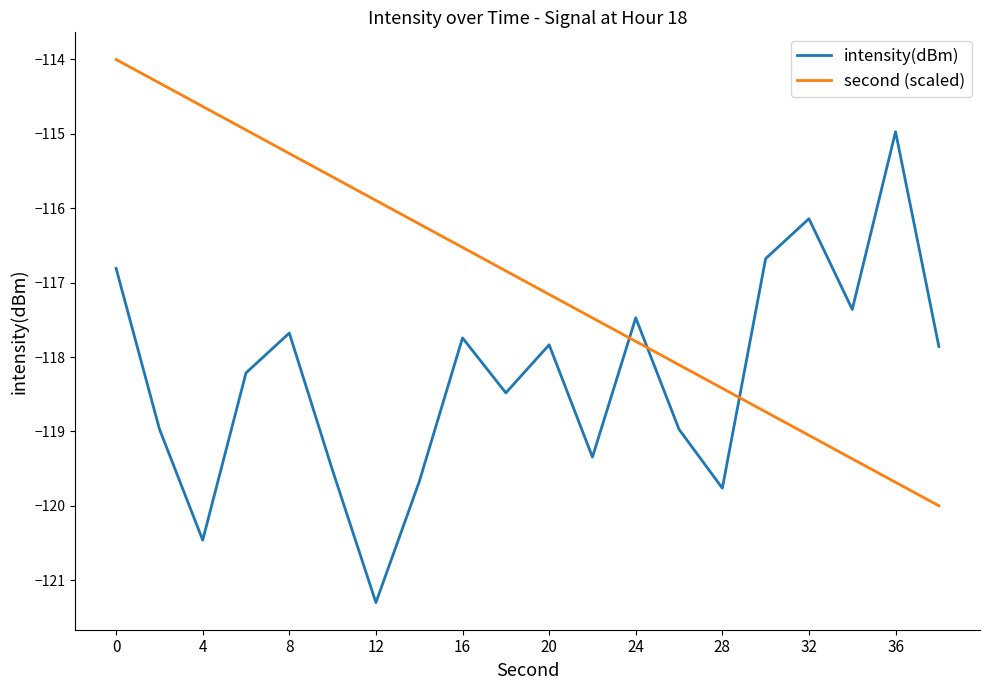

What is the smallest value displayed?

-121.3